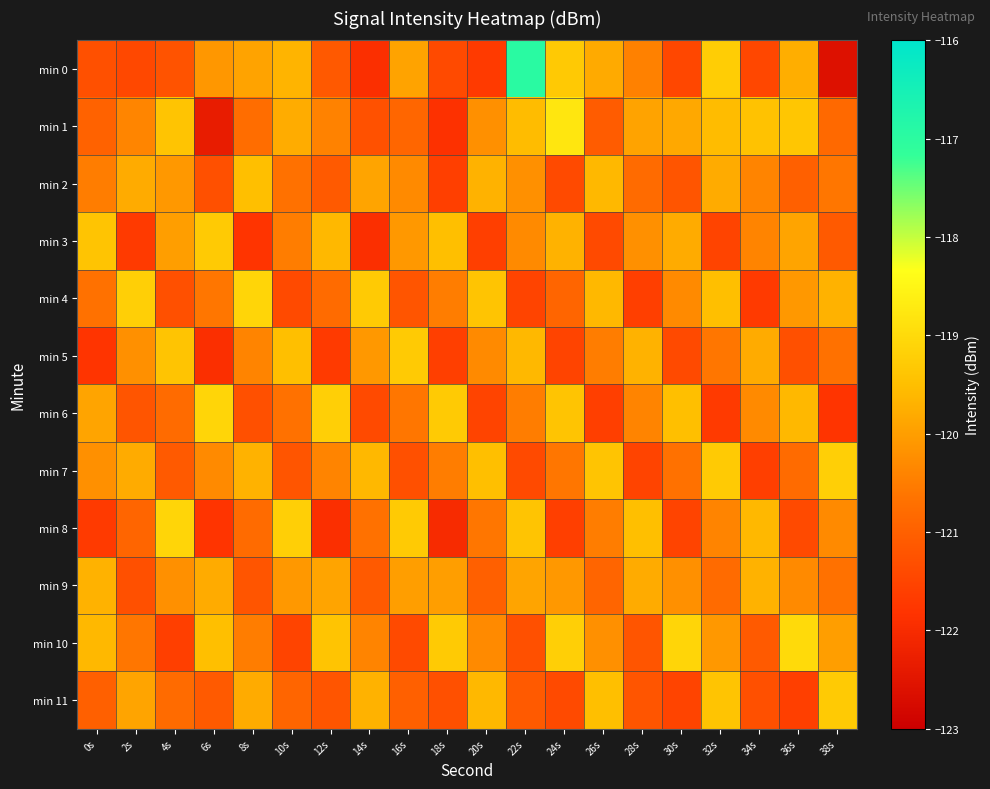

Rank the series at 4s from lowest to highest value.

min 10, min 4, min 0, min 7, min 6, min 11, min 9, min 2, min 3, min 5, min 1, min 8